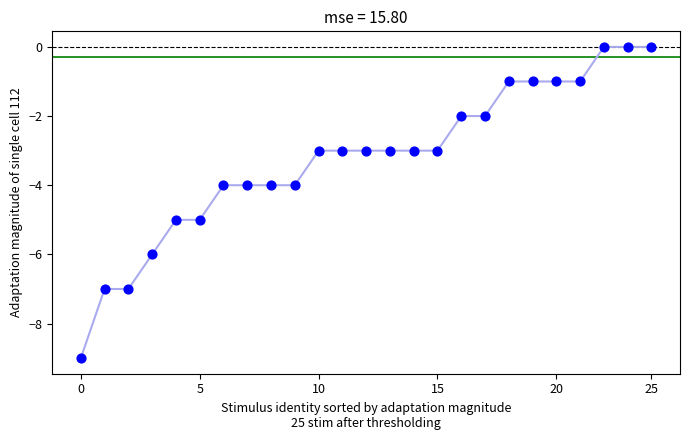

How many points are shown in the scatter plot?

25